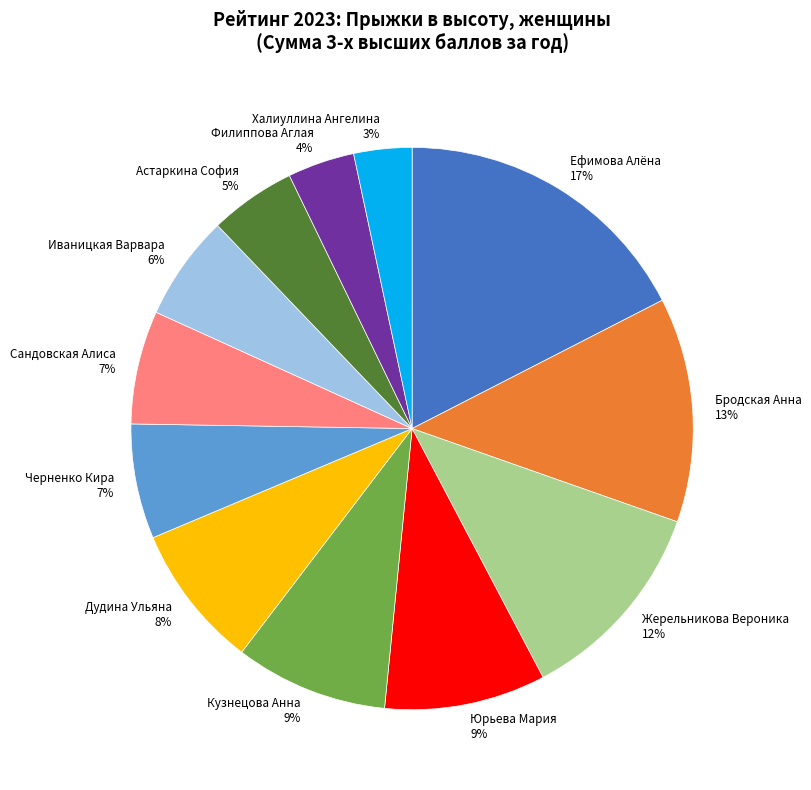

To the nearest percent, what is the difference between the Астаркина София and Кузнецова Анна slice percentages?

4%